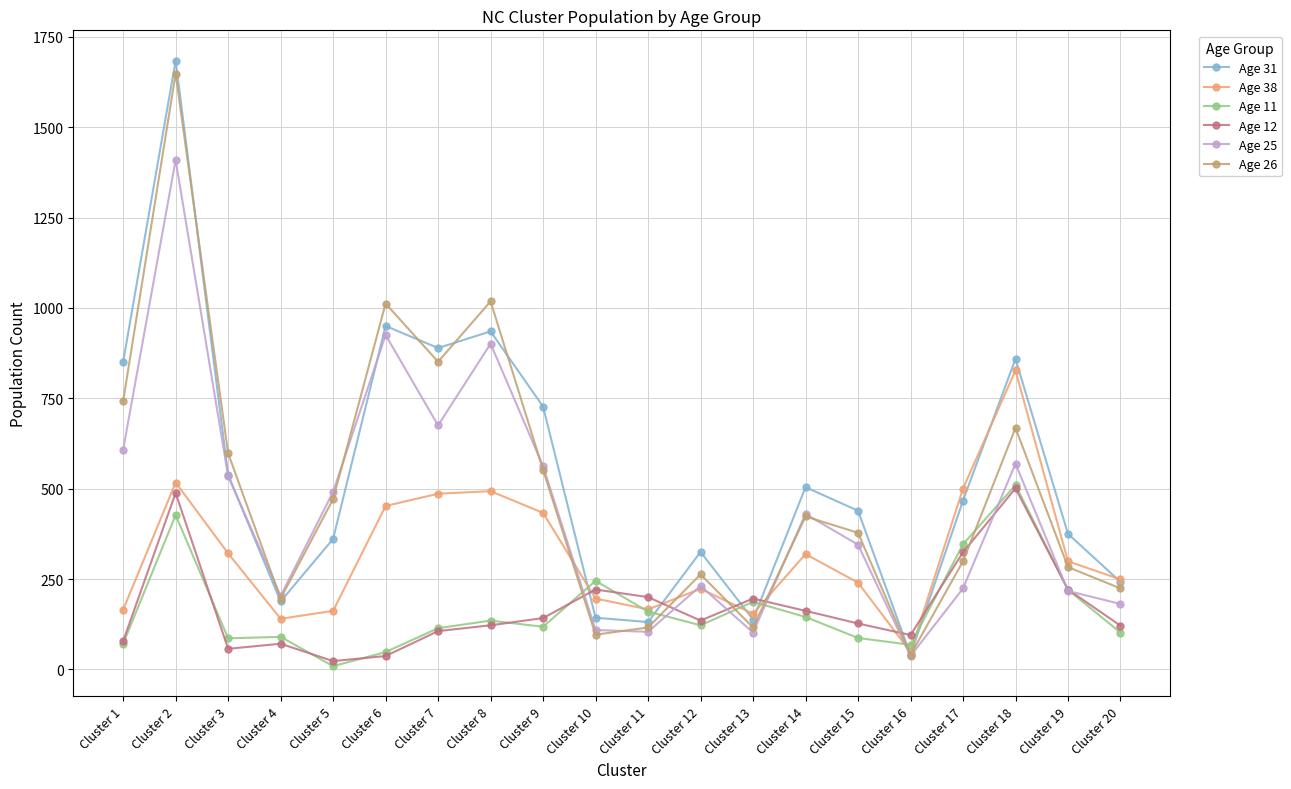

At how many categories does at least one series exceed 775?

6